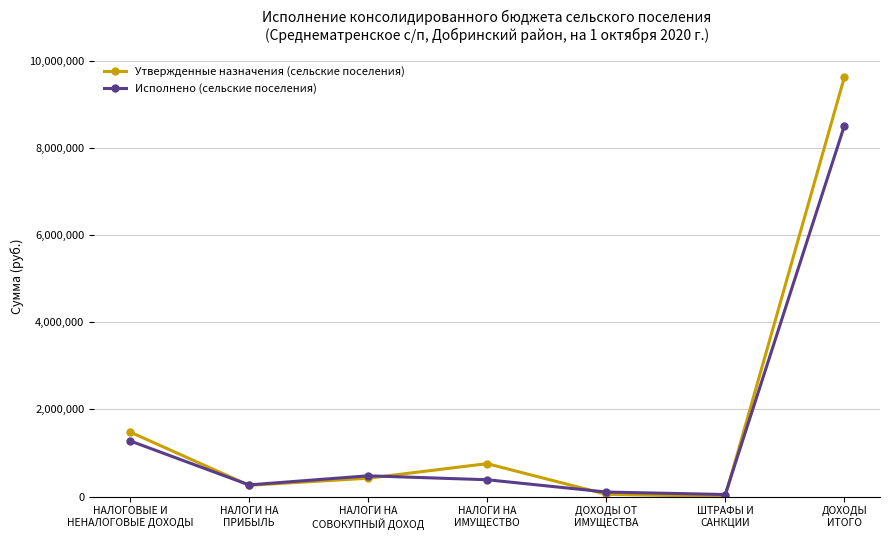

List the series in order of their peak value, highest first.

Утвержденные назначения (сельские поселения), Исполнено (сельские поселения)